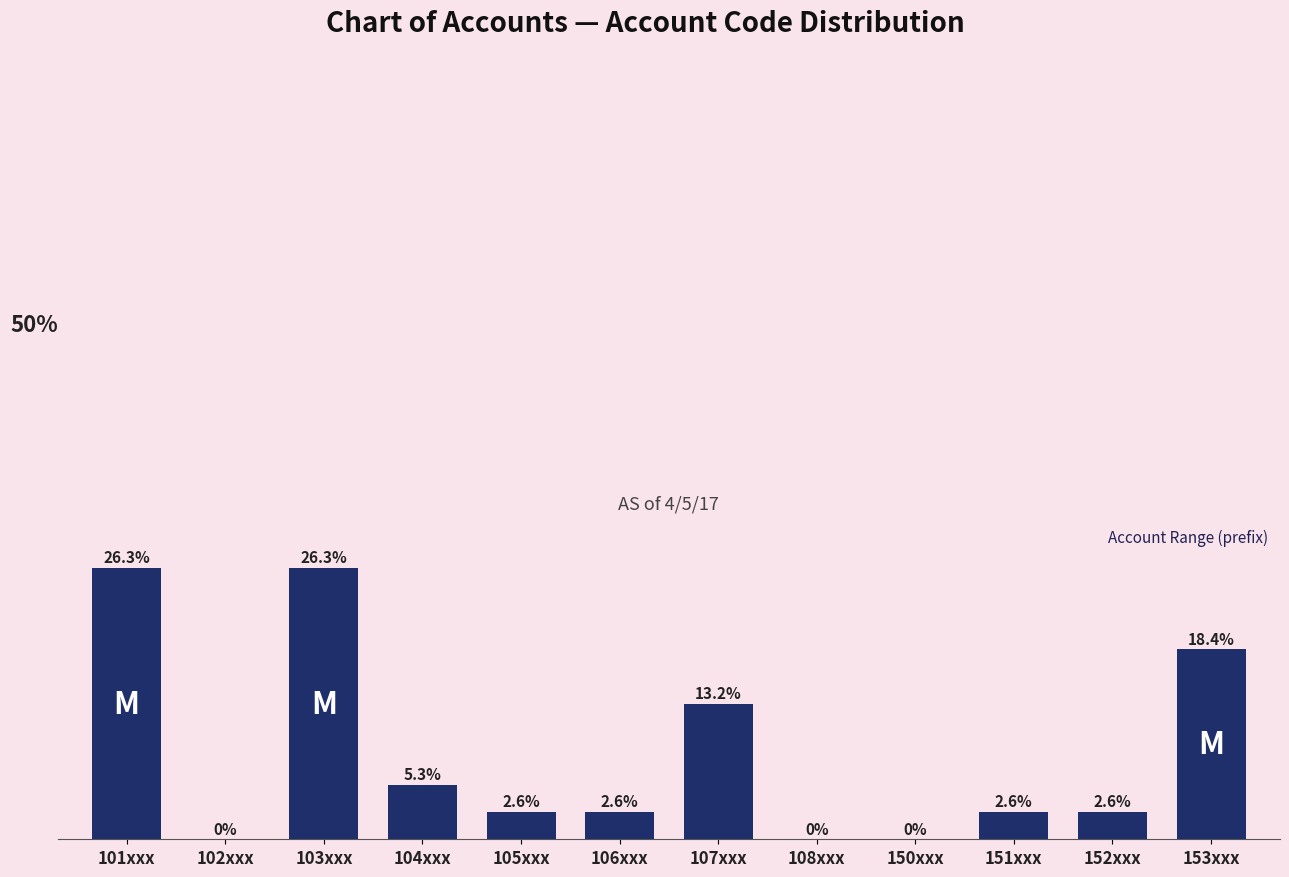

At which label does the data first exceed 2?

101xxx